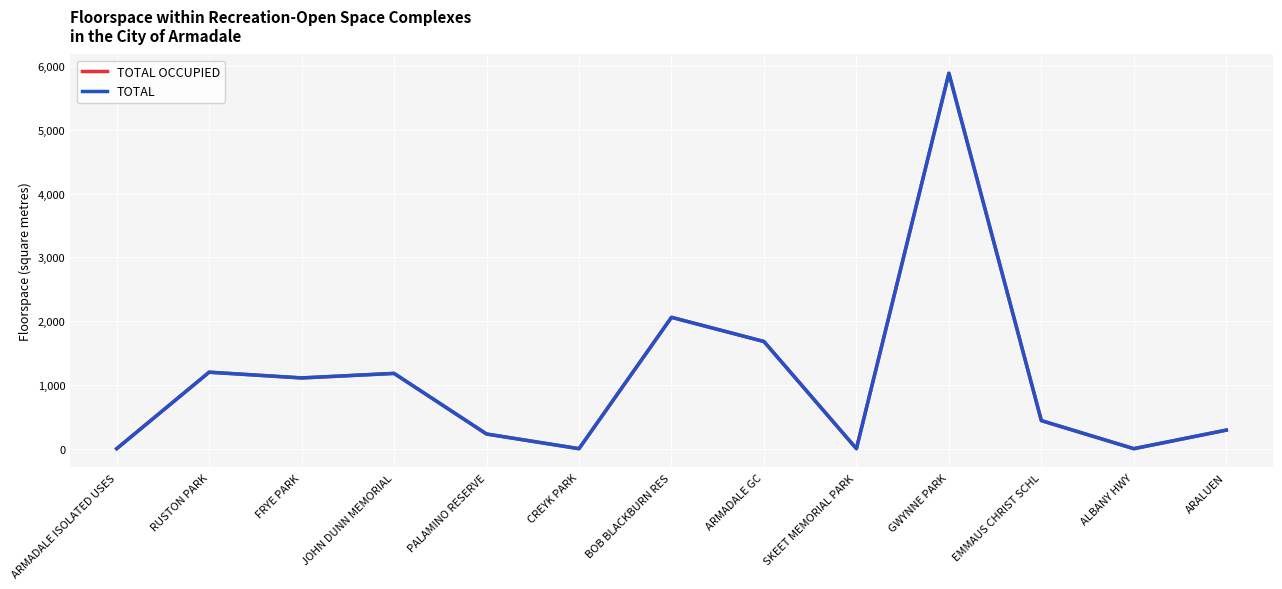

What is the label of the 4th point from the left?

JOHN DUNN MEMORIAL